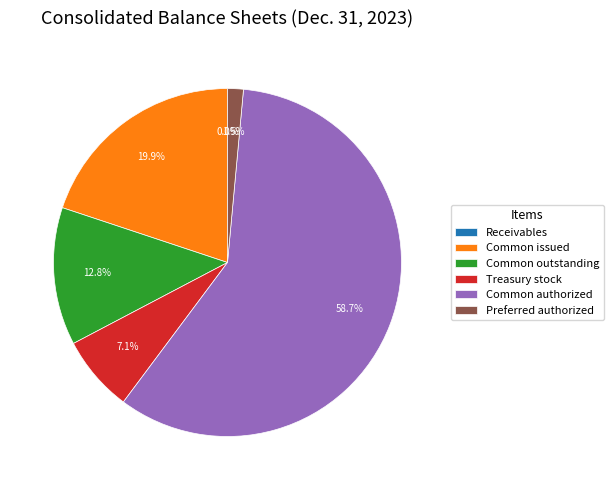

Is Common authorized the majority of the pie?

Yes